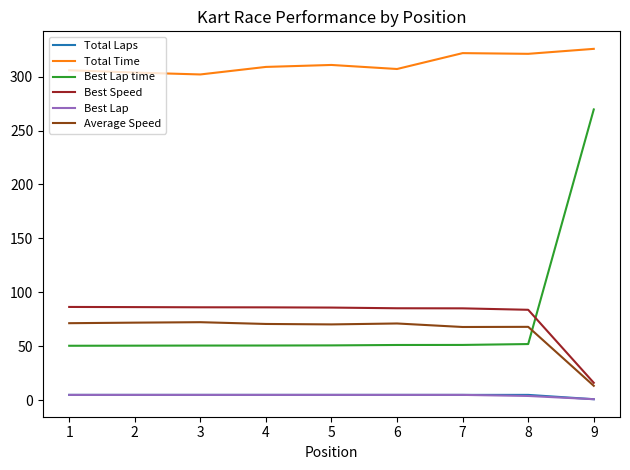

The value of Best Speed at 5 is 85.9. True or false?

True